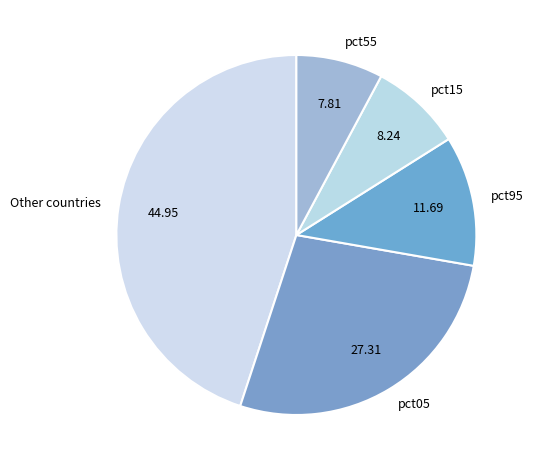

What is the largest slice in the pie chart?

Other countries